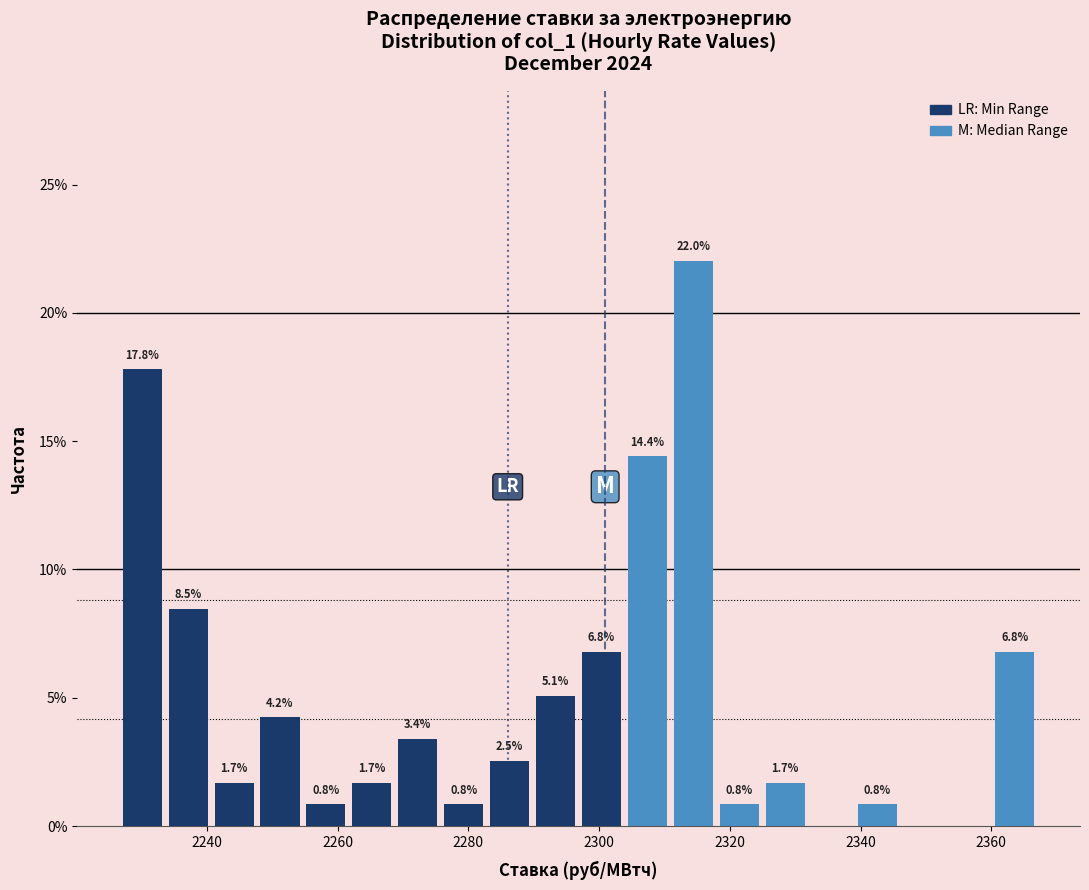

Around what value on the x-axis is the tallest bar? Give the approximate position of its centre, as read against the axis.

2314